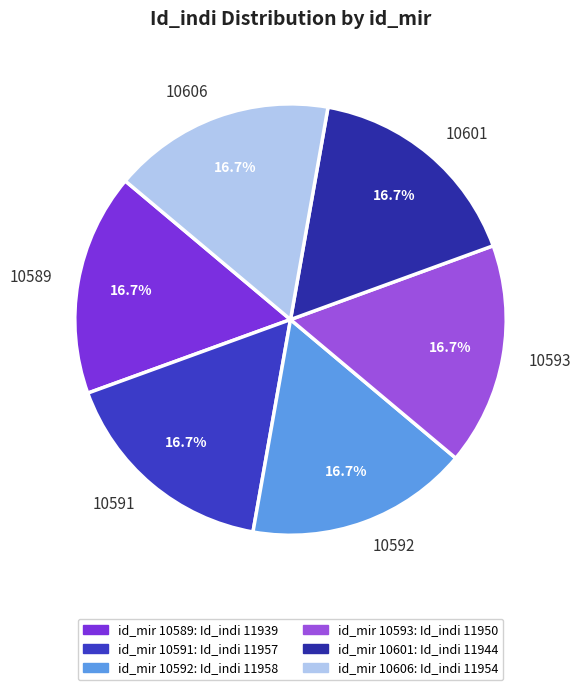

To the nearest percent, what percentage of the pie is 10591?

17%